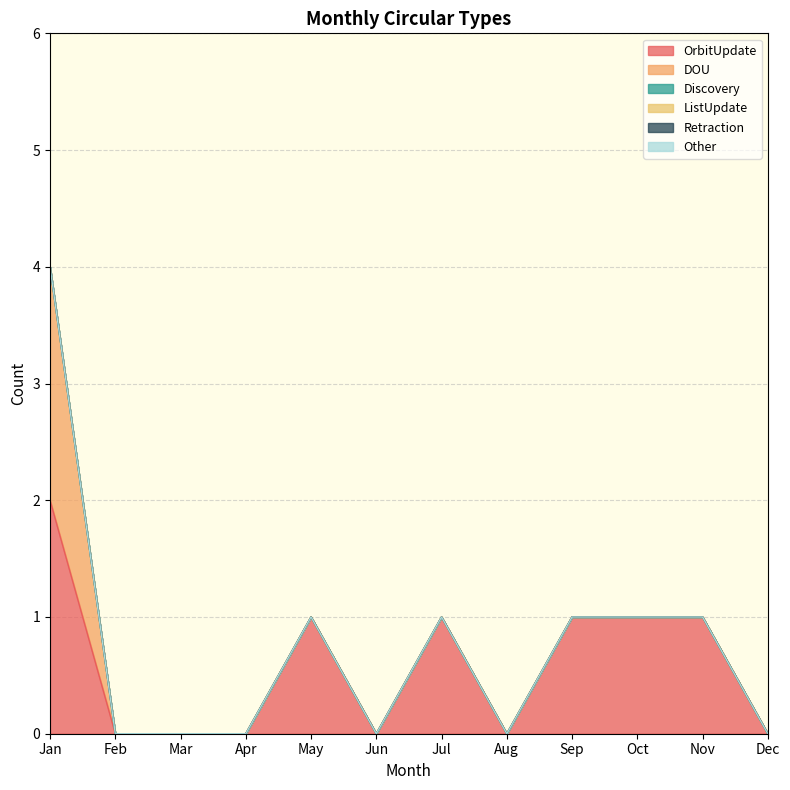

True or false: Retraction and Other cross at least once.

False